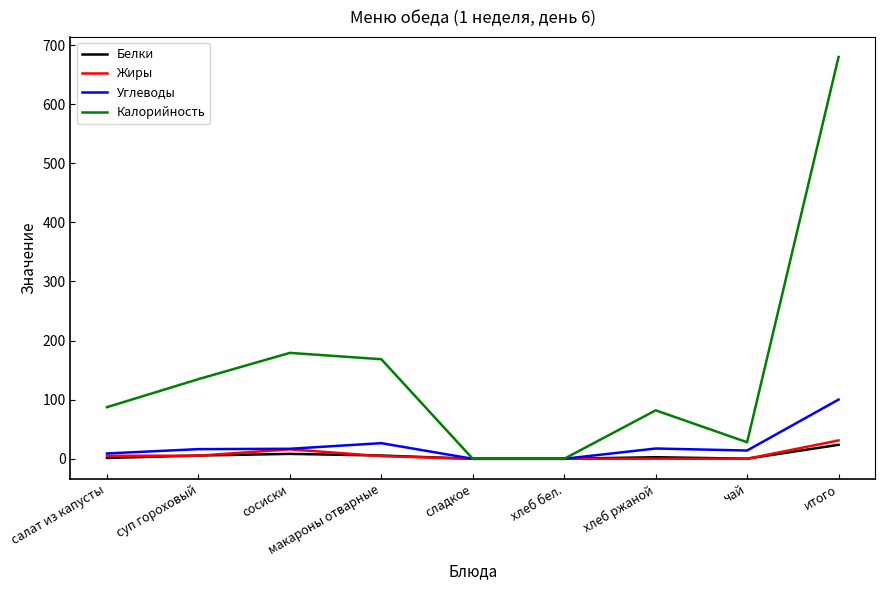

What are all the series names shown in the legend?

Белки, Жиры, Углеводы, Калорийность